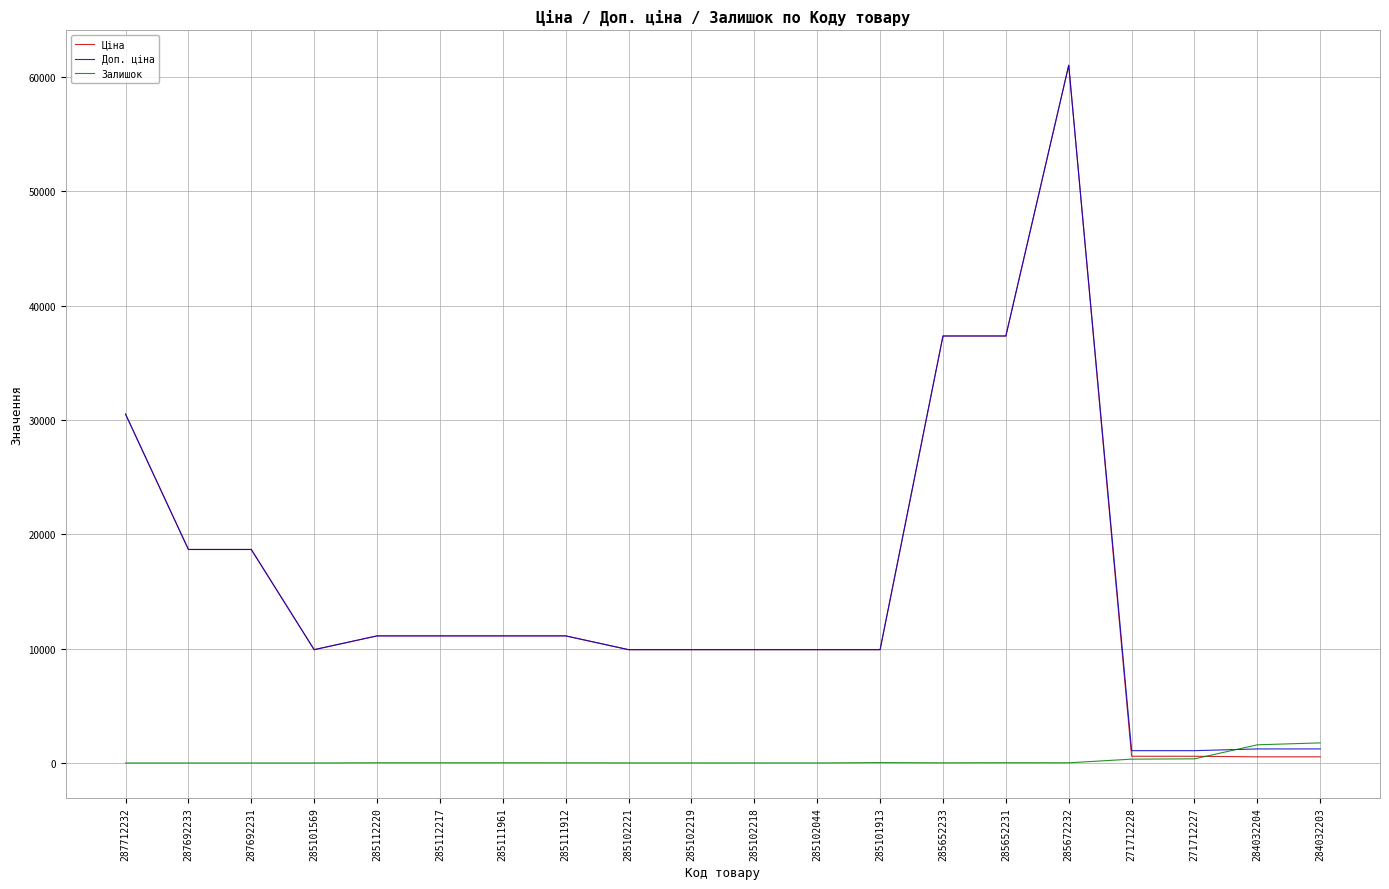

What is the maximum value for Залишок?

1756.0